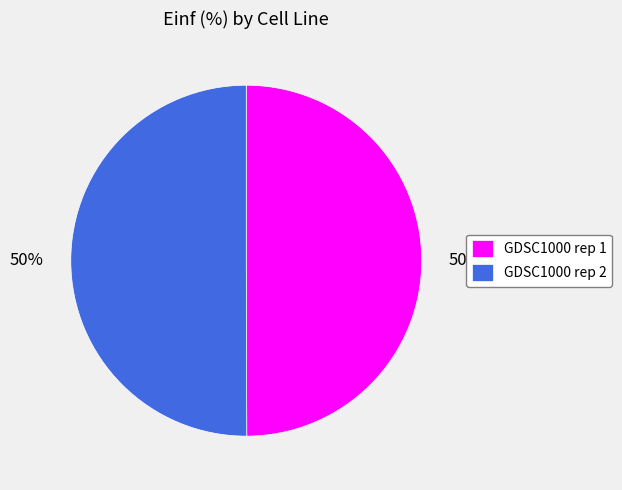

Is the sum of GDSC1000 rep 1 and GDSC1000 rep 2 greater than half?

Yes